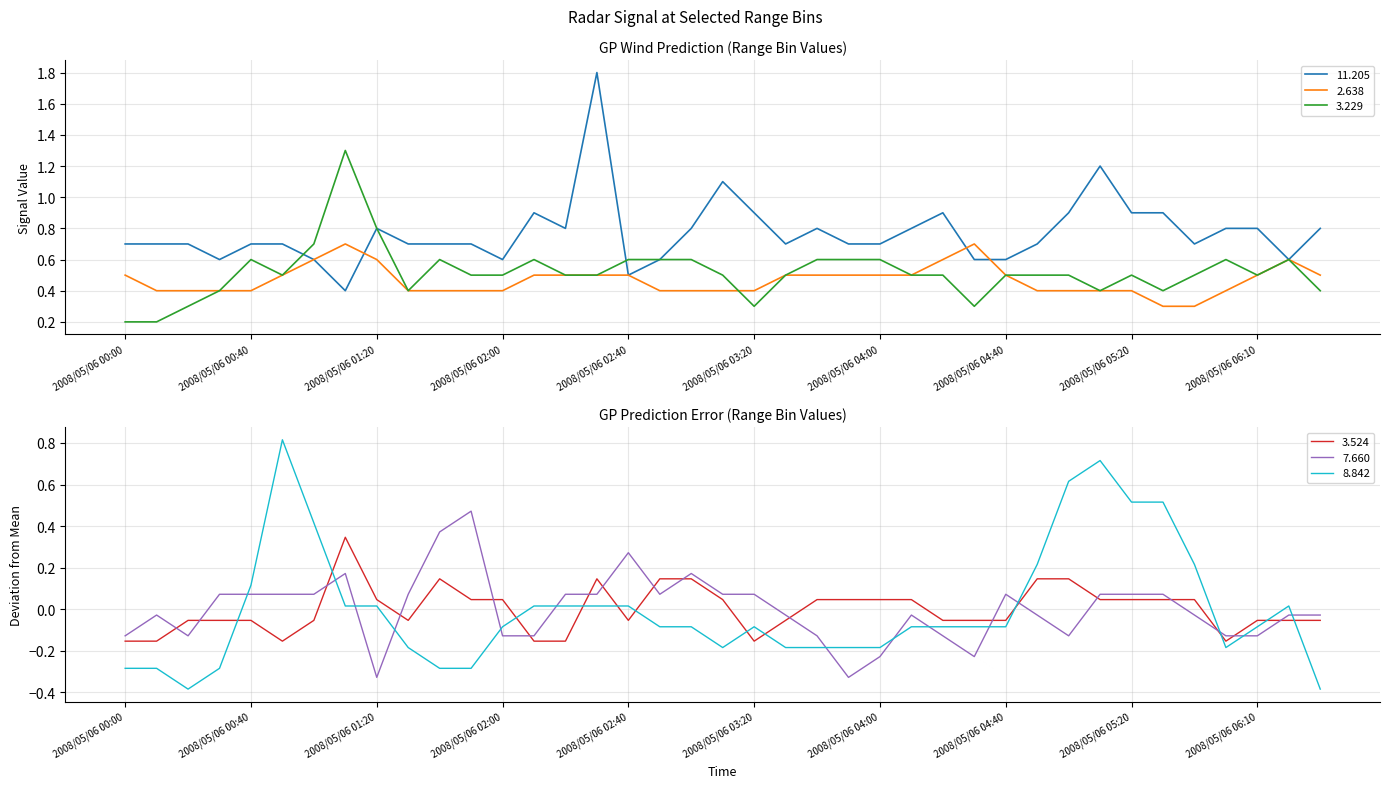

What is the label of the 8th point from the left?

2008/05/06 01:10